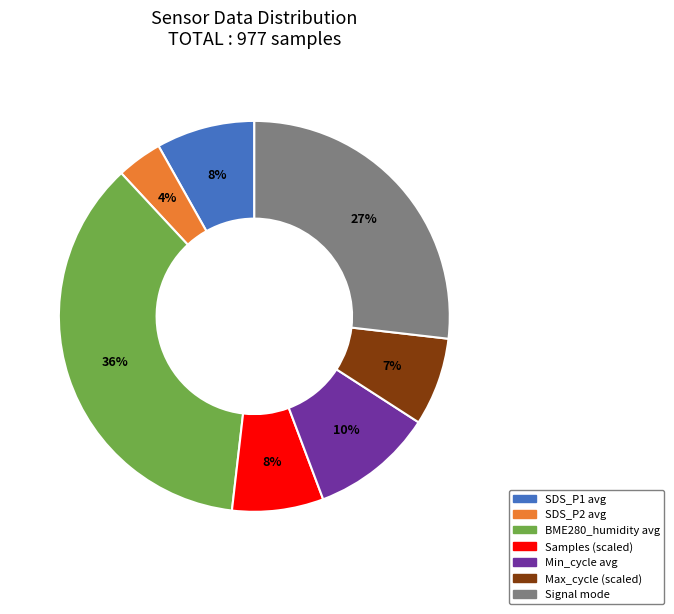

To the nearest percent, what is the difference between the largest and smallest slice percentages?

32%